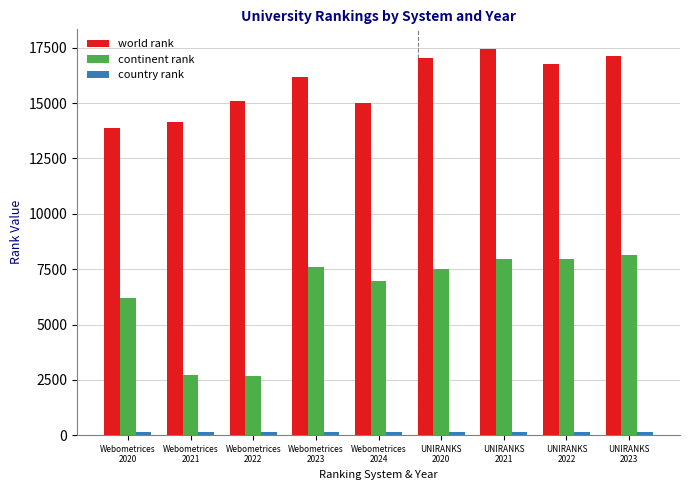

What position from the left is UNIRANKS
2023?

9